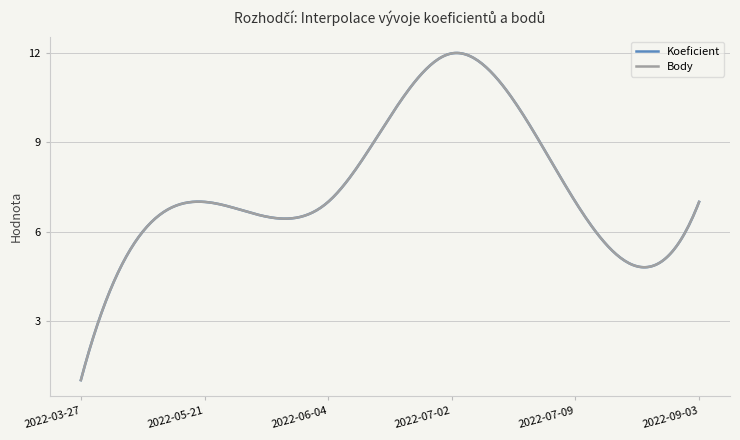

True or false: Body and Koeficient intersect in this chart.

False